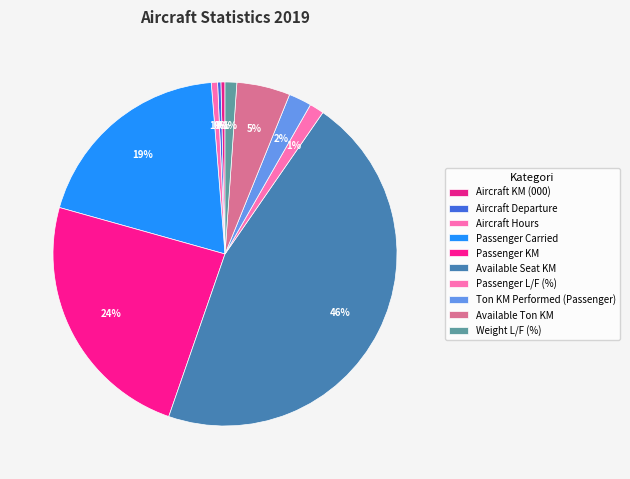

To the nearest percent, what is the difference between the largest and smallest slice percentages?

45%